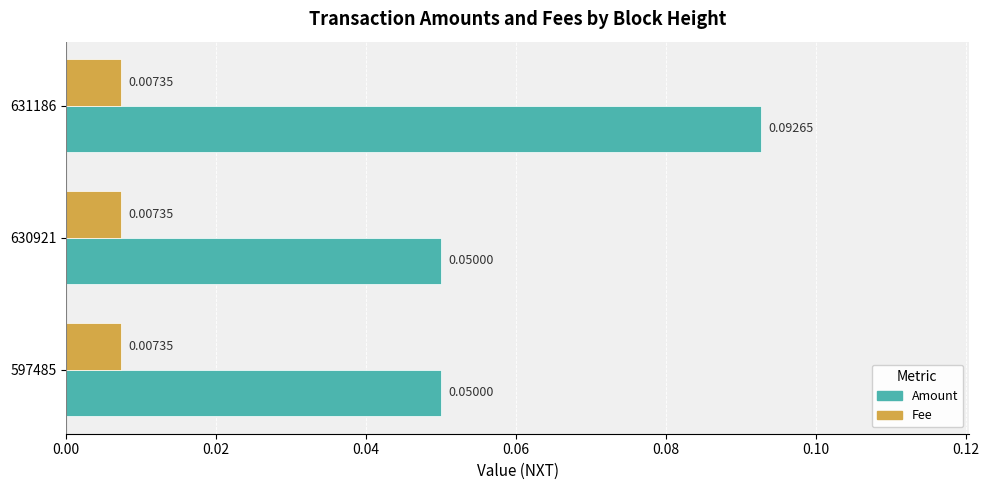

Is the value of Fee at 630921 greater than the value of Amount at 630921?

No